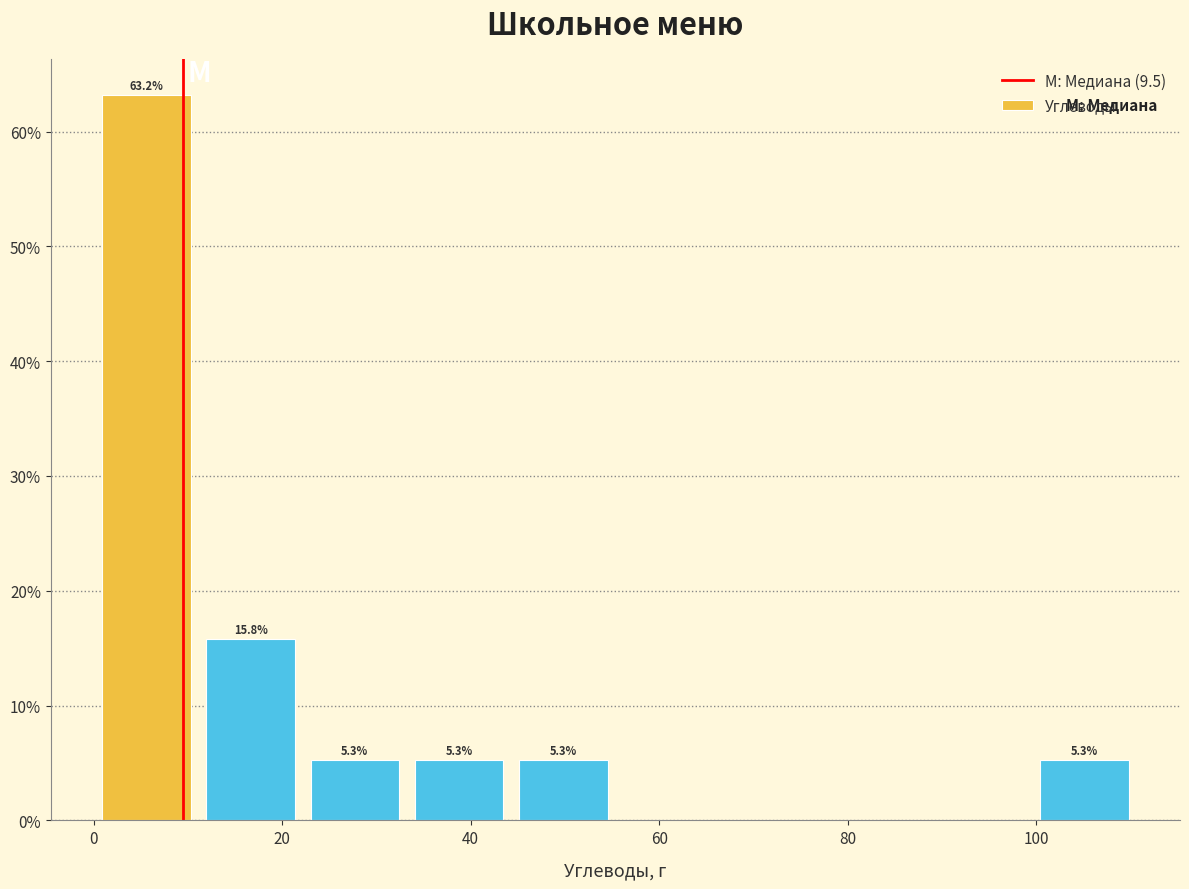

Over which range of the x-axis is the bar tallest?

0 to 12